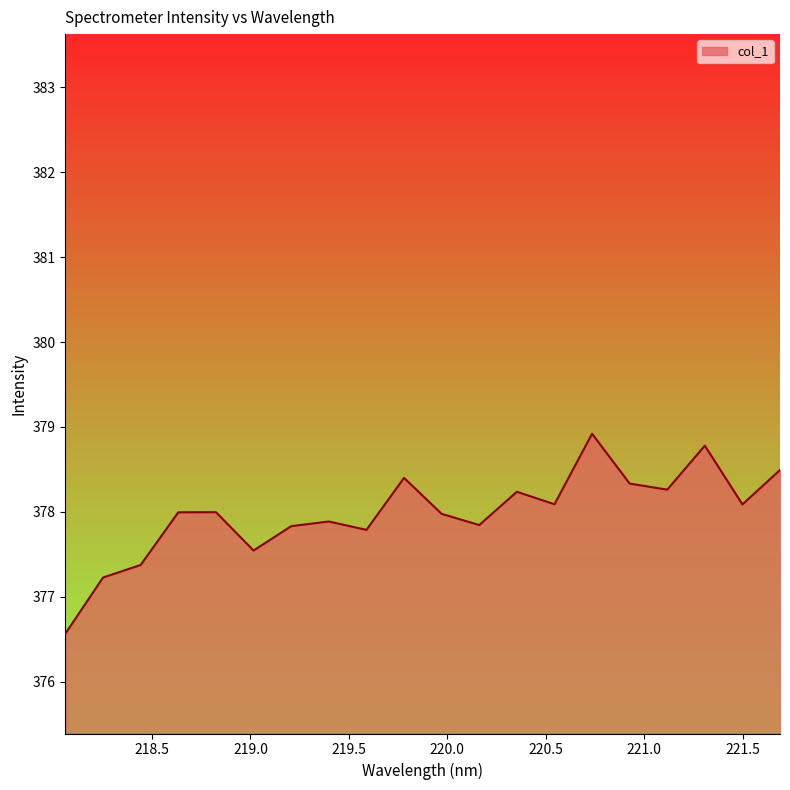

What is the minimum value shown in the chart?

376.6